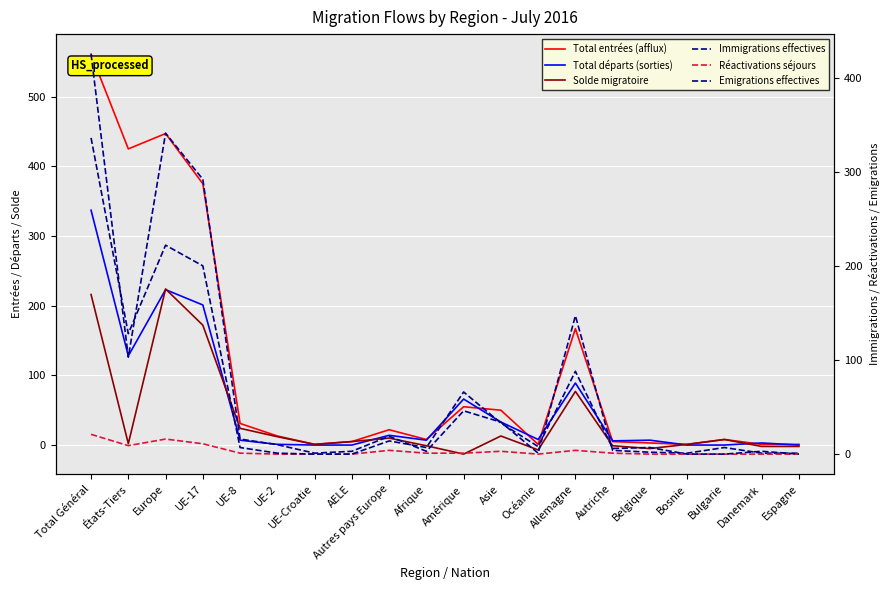

Reading left to right, list all the values displayed in this chart.

Total entrées (afflux): 561	425	447	375	31	13	1	5	22	8	55	50	1	167	5	3	1	8	1	1
Total départs (sorties): 337	128	223	201	7	1	0	0	14	7	66	33	8	89	6	7	0	0	3	0
Solde migratoire: 216	2	224	172	24	12	1	5	10	-1	-13	13	-7	77	-1	-5	1	8	-2	-2
Immigrations effectives: 425	103	341	292	16	10	1	3	19	3	46	34	1	147	4	2	1	7	1	1
Réactivations séjours: 21	9	16	11	1	0	0	0	4	1	1	3	0	4	1	0	0	0	0	0
Emigrations effectives: 336	128	222	200	7	1	0	0	14	7	66	33	8	88	6	7	0	0	3	0